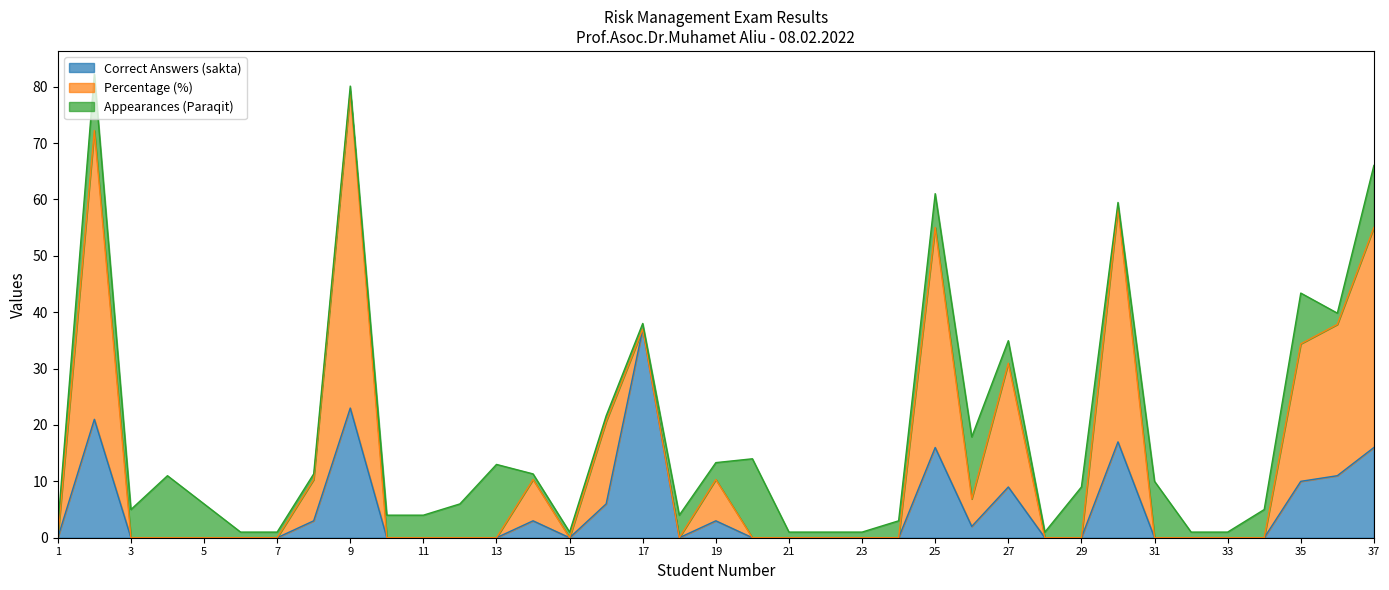

Reading left to right, extract all data points from this chart.

Correct Answers (sakta): 0.0	21.0	0.0	0.0	0.0	0.0	0.0	3.0	23.0	0.0	0.0	0.0	0.0	3.0	0.0	6.0	37.0	0.0	3.0	0.0	0.0	0.0	0.0	0.0	16.0	2.0	9.0	0.0	0.0	17.0	0.0	0.0	0.0	0.0	10.0	11.0	16.0
Percentage (%): 0.0	51.2	0.0	0.0	0.0	0.0	0.0	7.3	56.1	0.0	0.0	0.0	0.0	7.3	0.0	14.6	0.0	0.0	7.3	0.0	0.0	0.0	0.0	0.0	39.0	4.9	21.9	0.0	0.0	41.5	0.0	0.0	0.0	0.0	24.4	26.8	39.0
Appearances (Paraqit): 2.0	10.0	5.0	11.0	6.0	1.0	1.0	1.0	1.0	4.0	4.0	6.0	13.0	1.0	1.0	1.0	1.0	4.0	3.0	14.0	1.0	1.0	1.0	3.0	6.0	11.0	4.0	1.0	9.0	1.0	10.0	1.0	1.0	5.0	9.0	2.0	11.0